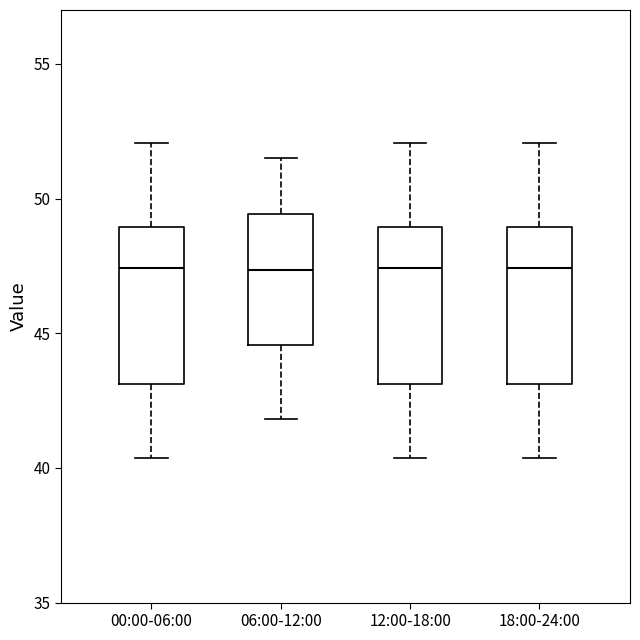

Reading left to right, transcribe this box plot: for each box, give where its median line is, the range the box spans, and where its two whiskers end, as read against the y-axis. The values are not printed on the chart, so give them approximately, as read against the axis.

00:00-06:00: median 47.5, box 43.0 to 49.0, whiskers 40.5 to 52.0
06:00-12:00: median 47.5, box 44.5 to 49.5, whiskers 42.0 to 51.5
12:00-18:00: median 47.5, box 43.0 to 49.0, whiskers 40.5 to 52.0
18:00-24:00: median 47.5, box 43.0 to 49.0, whiskers 40.5 to 52.0